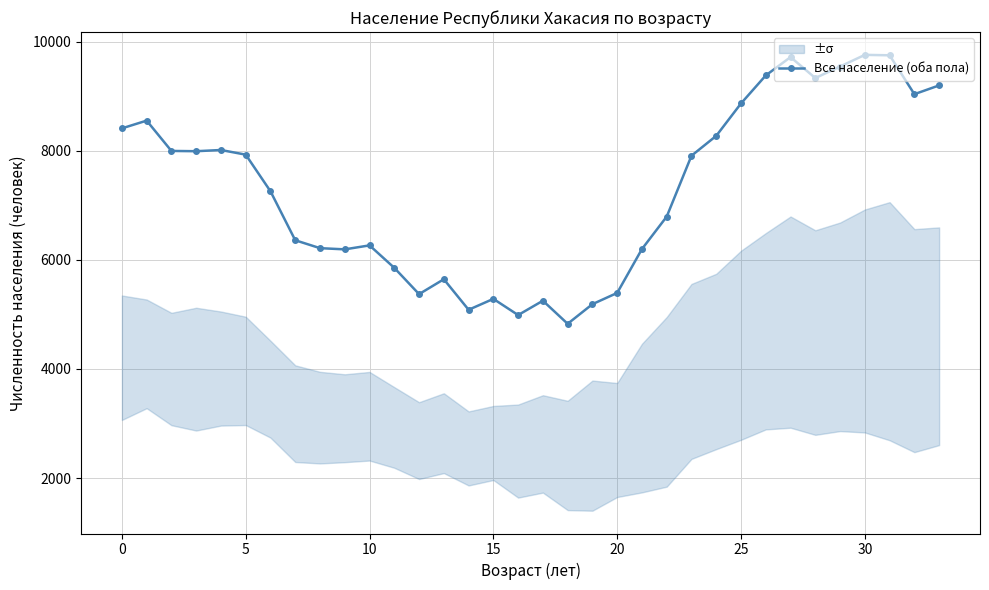

What is the approximate value at 14, to the nearest 10?

5090